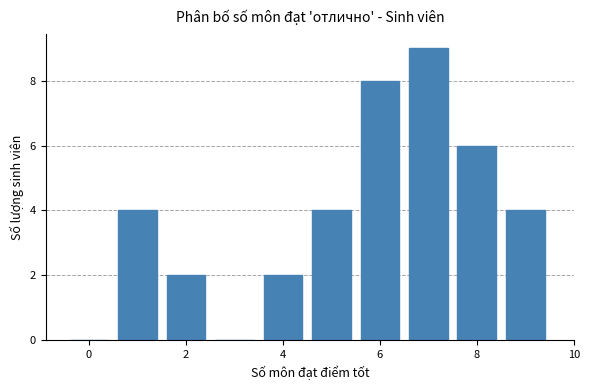

Reading left to right, transcribe this chart: for each bar, give the range it covers on the x-axis and its height. Neither the bar edges nor the heights are printed on the chart, so give them approximately, as read against the axes.

-0.5 to 0.5: 0
0.5 to 1.5: 4
1.5 to 2.5: 2
2.5 to 3.5: 0
3.5 to 4.5: 2
4.5 to 5.5: 4
5.5 to 6.5: 8
6.5 to 7.5: 9
7.5 to 8.5: 6
8.5 to 9.5: 4